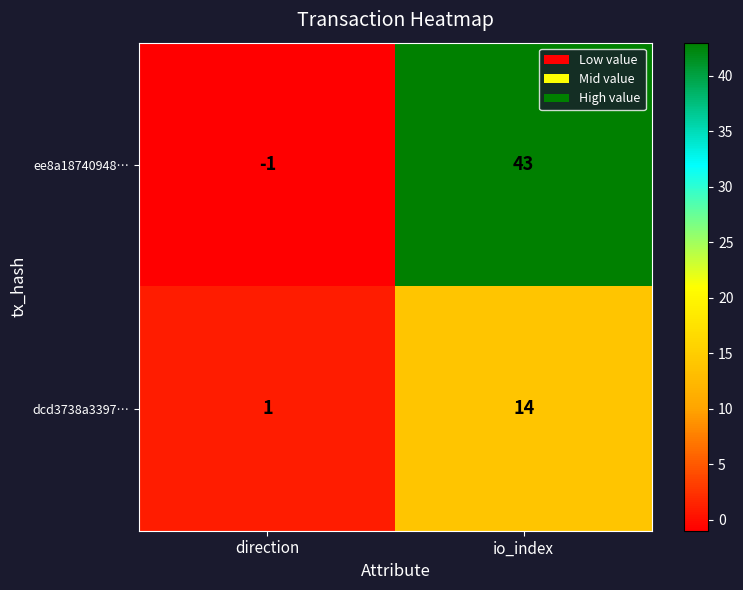

At which label is ee8a18740948… closest to 21?

direction